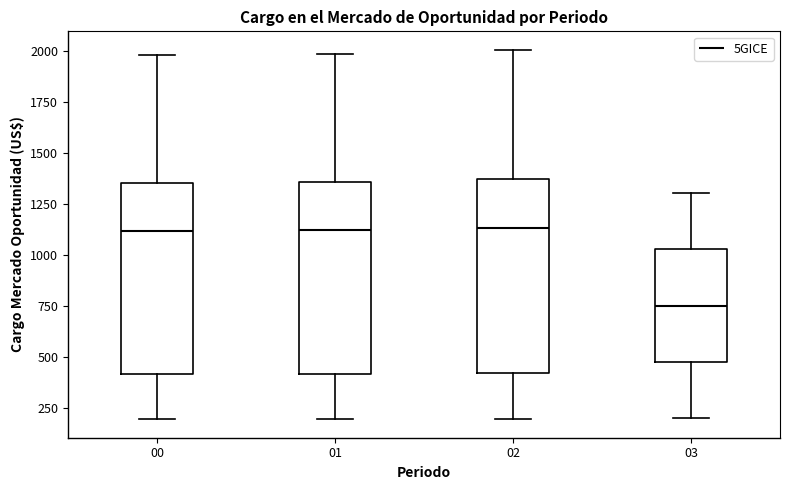

Reading left to right, transcribe this box plot: for each box, give where its median line is, the range the box spans, and where its two whiskers end, as read against the y-axis. The values are not printed on the chart, so give them approximately, as read against the axis.

00: median 1100, box 400 to 1350, whiskers 200 to 2000
01: median 1100, box 400 to 1350, whiskers 200 to 2000
02: median 1150, box 400 to 1350, whiskers 200 to 2000
03: median 750, box 500 to 1050, whiskers 200 to 1300